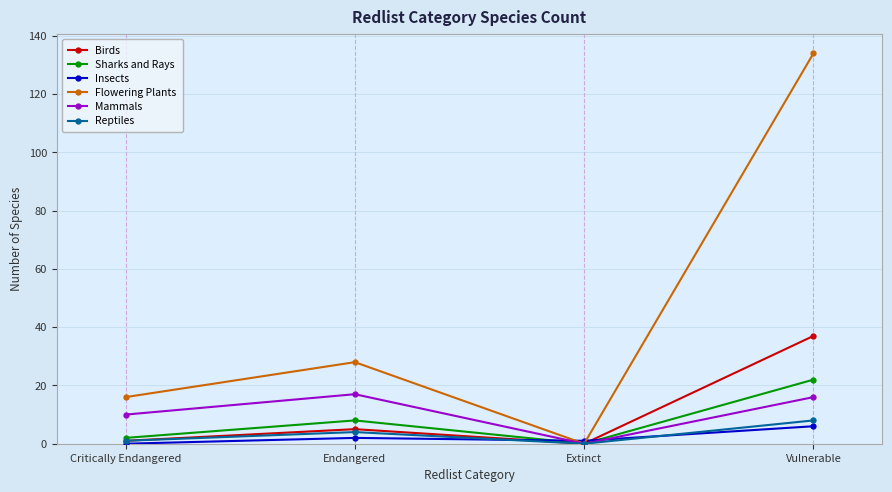

Between Critically Endangered and Vulnerable, which series saw the biggest shift?

Flowering Plants